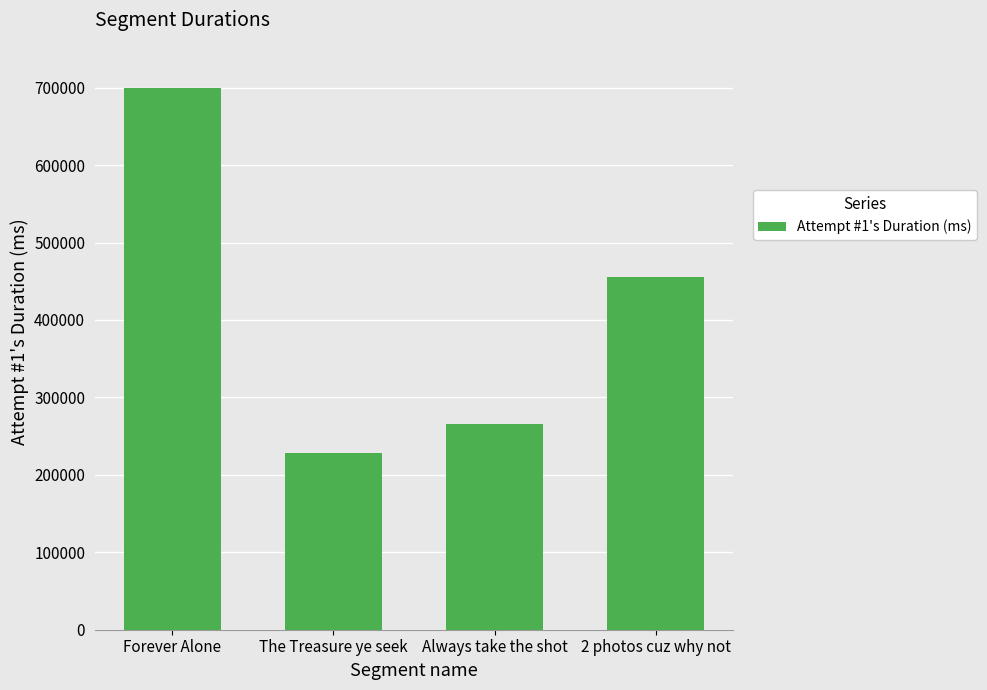

What position from the left is 2 photos cuz why not?

4